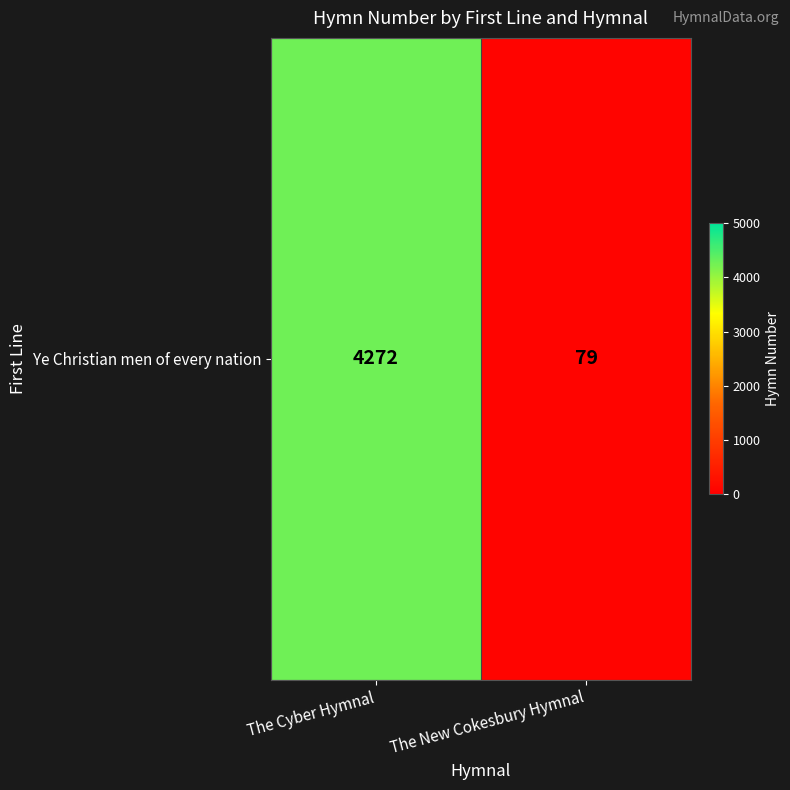

Reading left to right, list all the values displayed in this chart.

4272	79